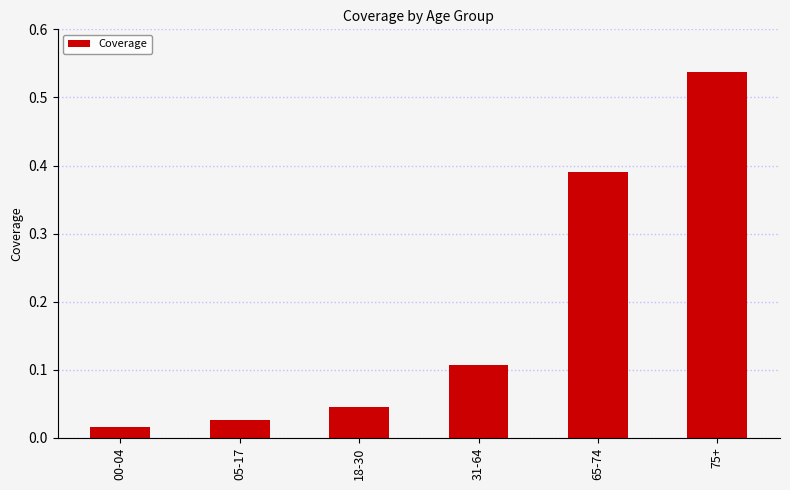

Rank the categories by value from highest to lowest.

75+, 65-74, 31-64, 18-30, 05-17, 00-04